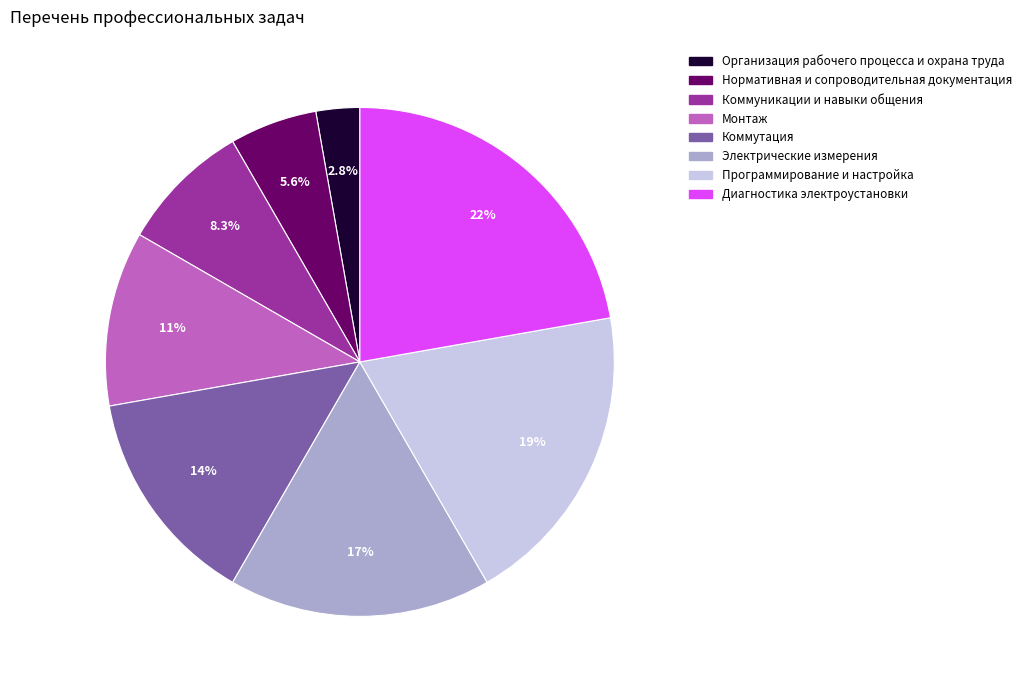

Rank the categories by value from highest to lowest.

Диагностика электроустановки, Программирование и настройка, Электрические измерения, Коммутация, Монтаж, Коммуникации и навыки общения, Нормативная и сопроводительная документация, Организация рабочего процесса и охрана труда